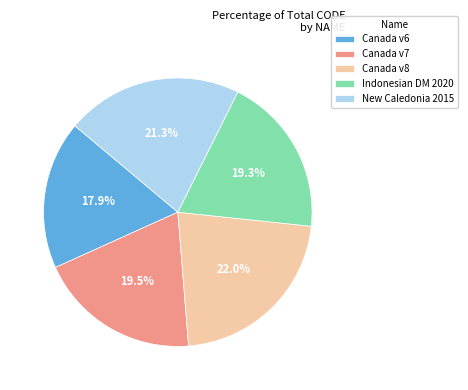

Which category has the biggest portion of the pie?

Canada v8